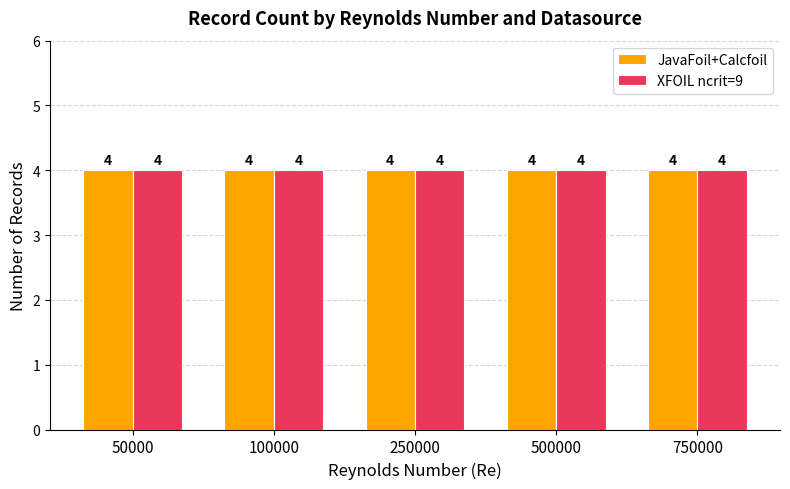

Rank the categories by Average utilization value from highest to lowest.

750000, 500000, 250000, 100000, 50000